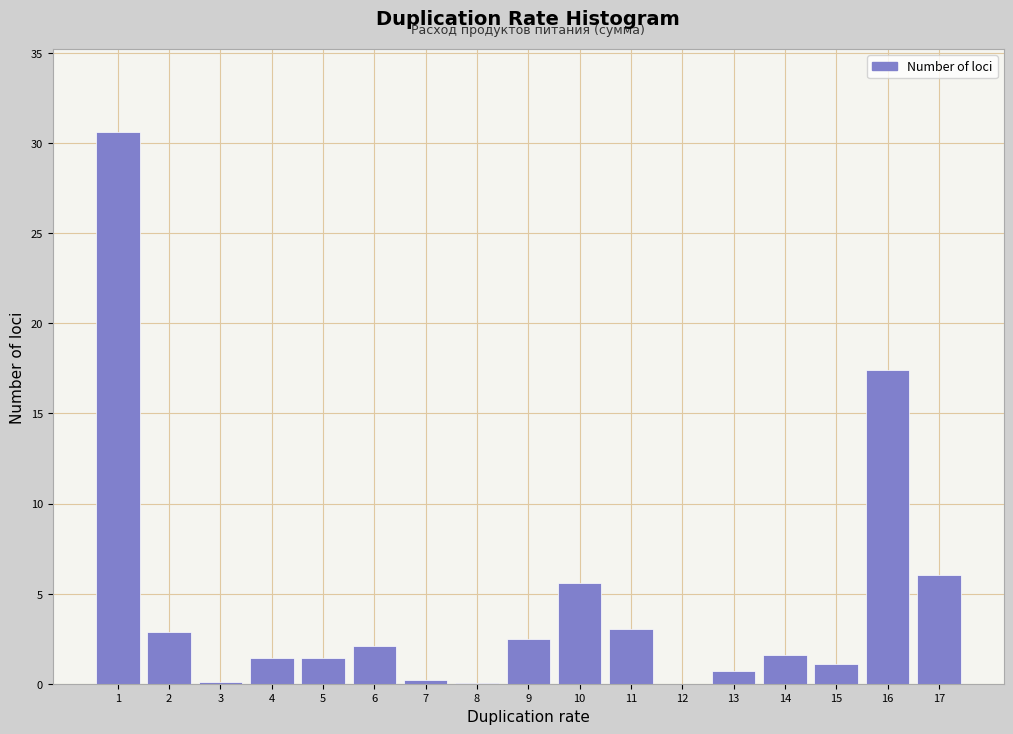

True or false: the data shows 4.5 at 11.

False